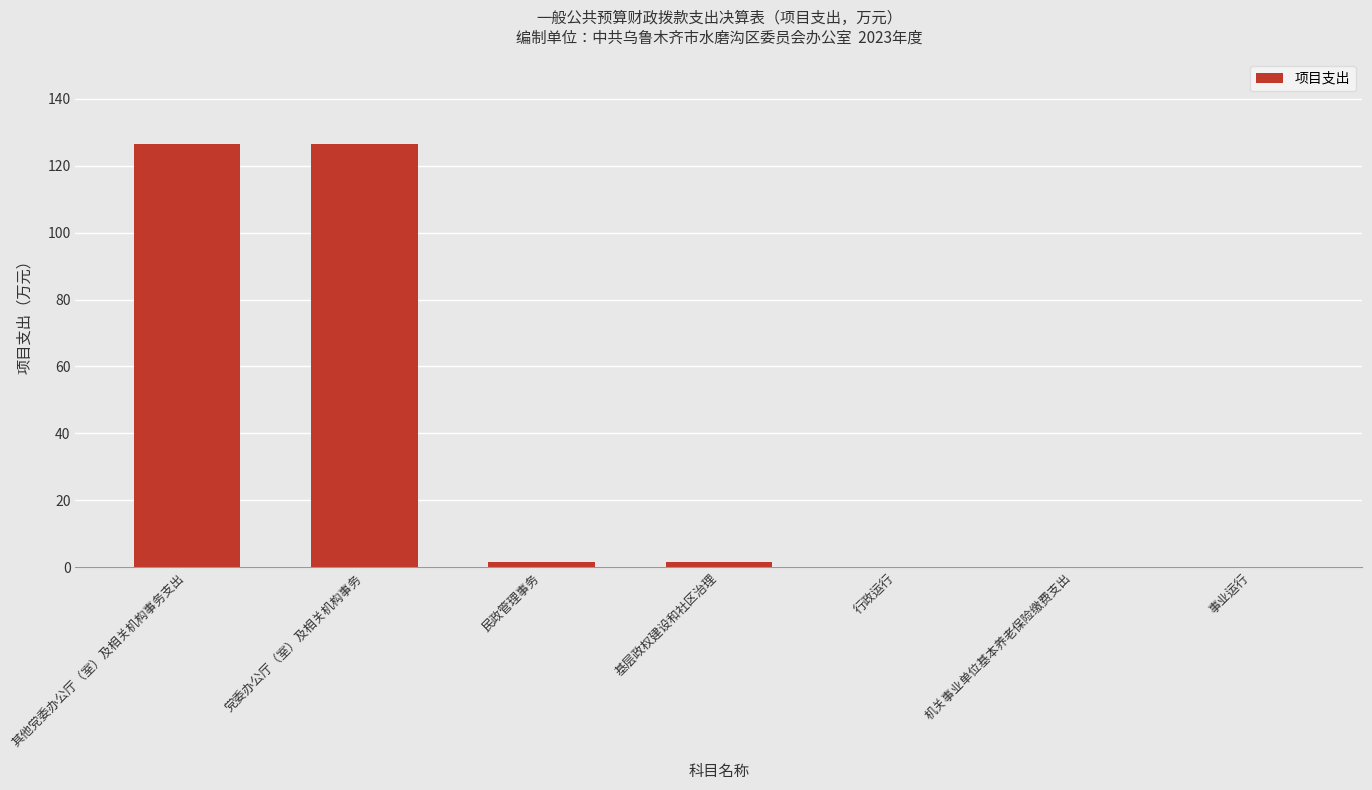

The chart shows a value of 72.5 at 机关事业单位基本养老保险缴费支出. True or false?

False